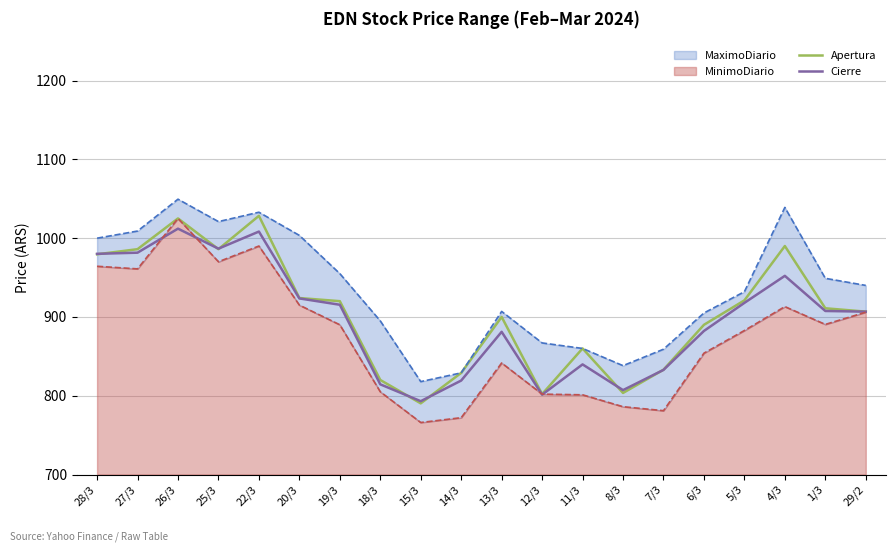

What is the value of the Apertura point at the 9th from the left?

790.3